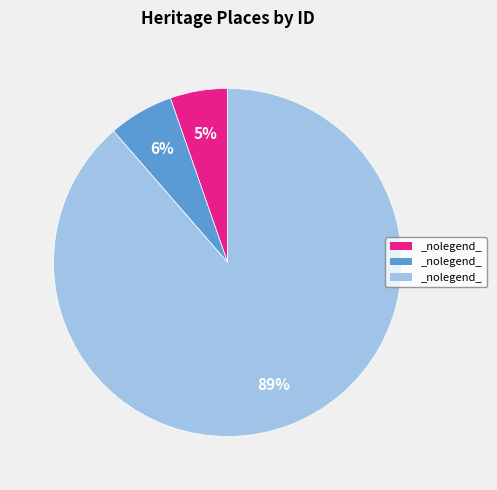

To the nearest percent, what is the average slice percentage?

33%